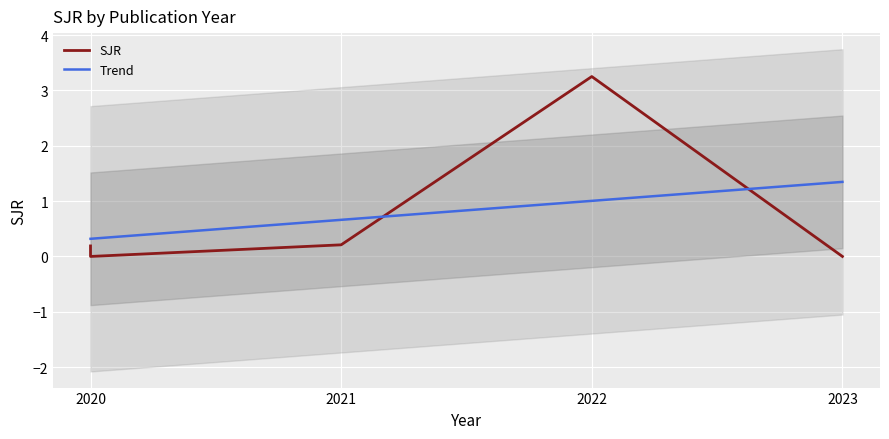

How many lines are shown in the chart?

2